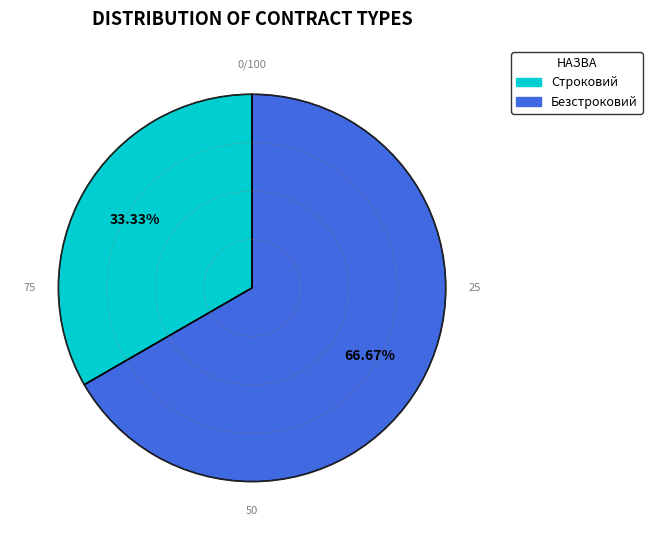

How many slices are in this pie chart?

2